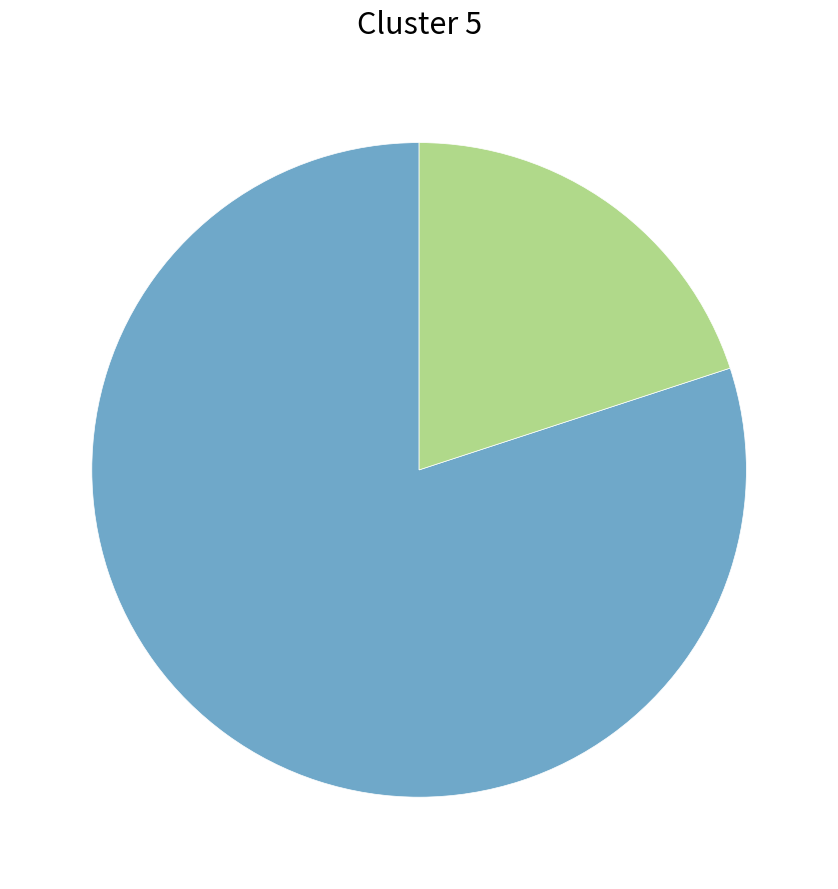

Is there a majority slice in this chart?

Yes